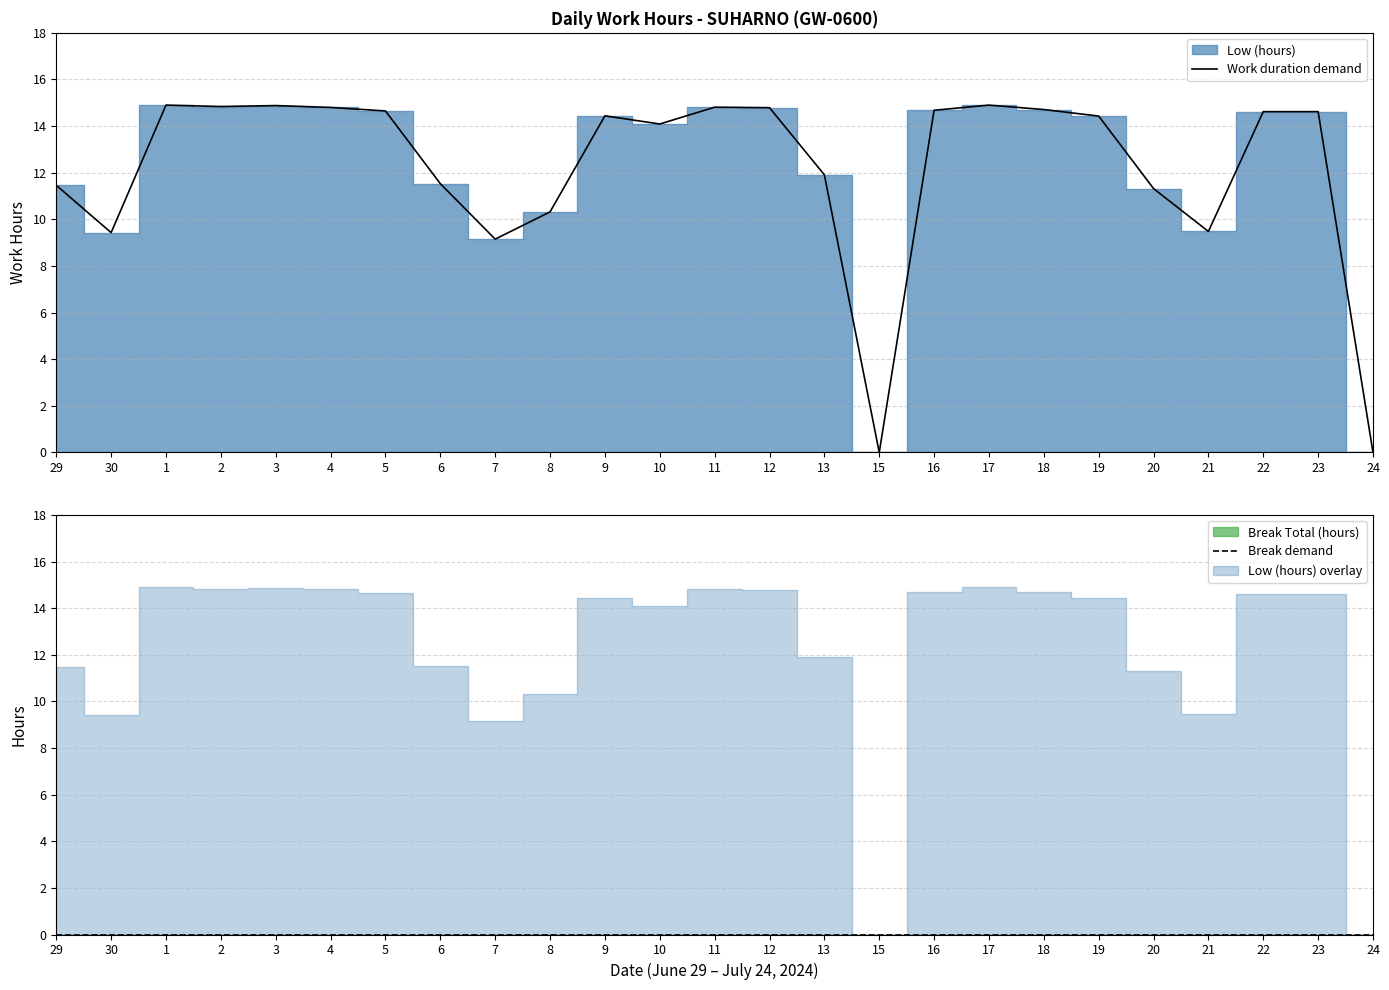

Reading left to right, list all the values displayed in this chart.

Work duration demand: 29=11.5	30=9.4	1=14.9	2=14.8	3=14.9	4=14.8	5=14.7	6=11.5	7=9.2	8=10.3	9=14.4	10=14.1	11=14.8	12=14.8	13=11.9	15=0.0	16=14.7	17=14.9	18=14.7	19=14.4	20=11.3	21=9.5	22=14.6	23=14.6	24=0.0
Break demand: 29=0.0	30=0.0	1=0.0	2=0.0	3=0.0	4=0.0	5=0.0	6=0.0	7=0.0	8=0.0	9=0.0	10=0.0	11=0.0	12=0.0	13=0.0	15=0.0	16=0.0	17=0.0	18=0.0	19=0.0	20=0.0	21=0.0	22=0.0	23=0.0	24=0.0